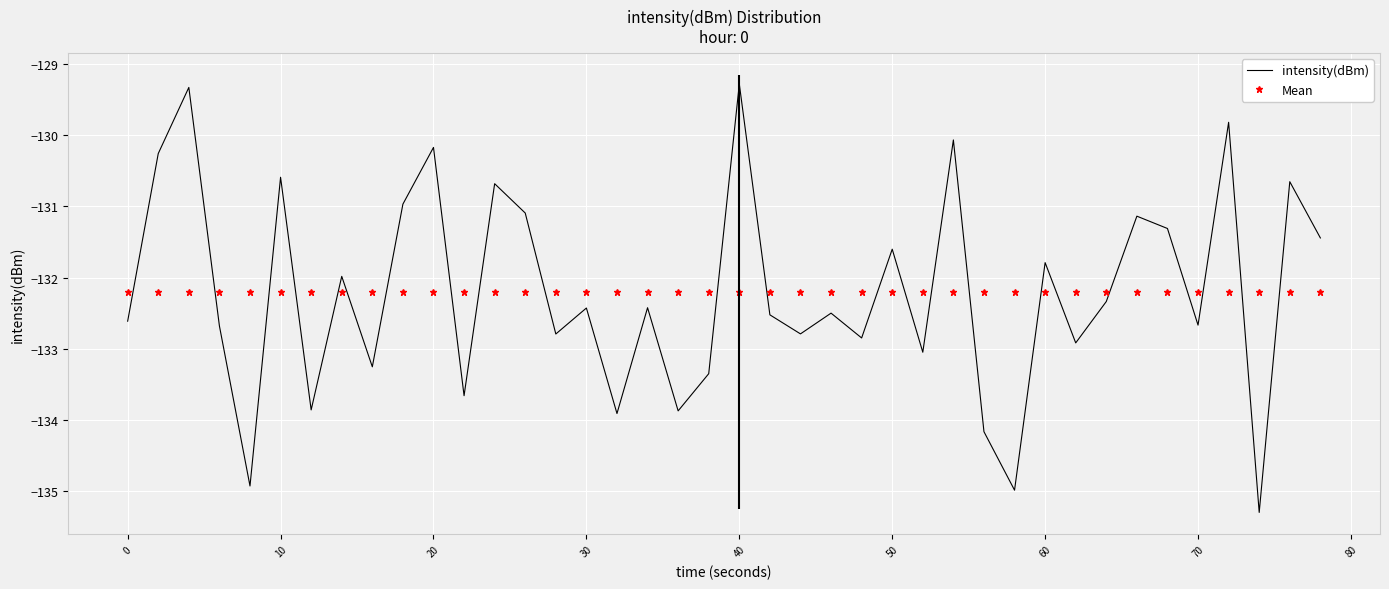

What is the difference between the maximum and minimum values in the intensity(dBm) series?

6.0